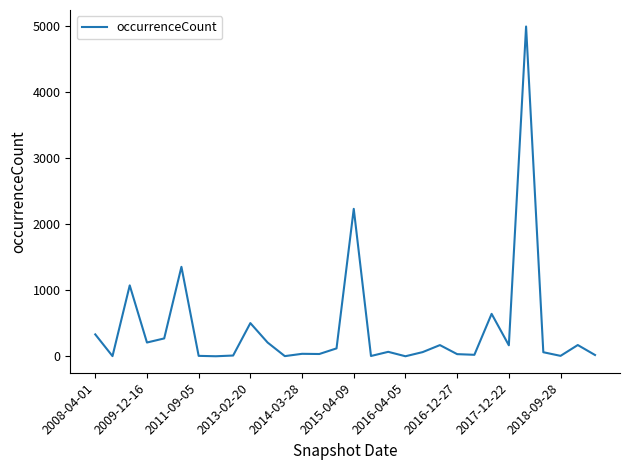

What is the greatest value displayed?

4994